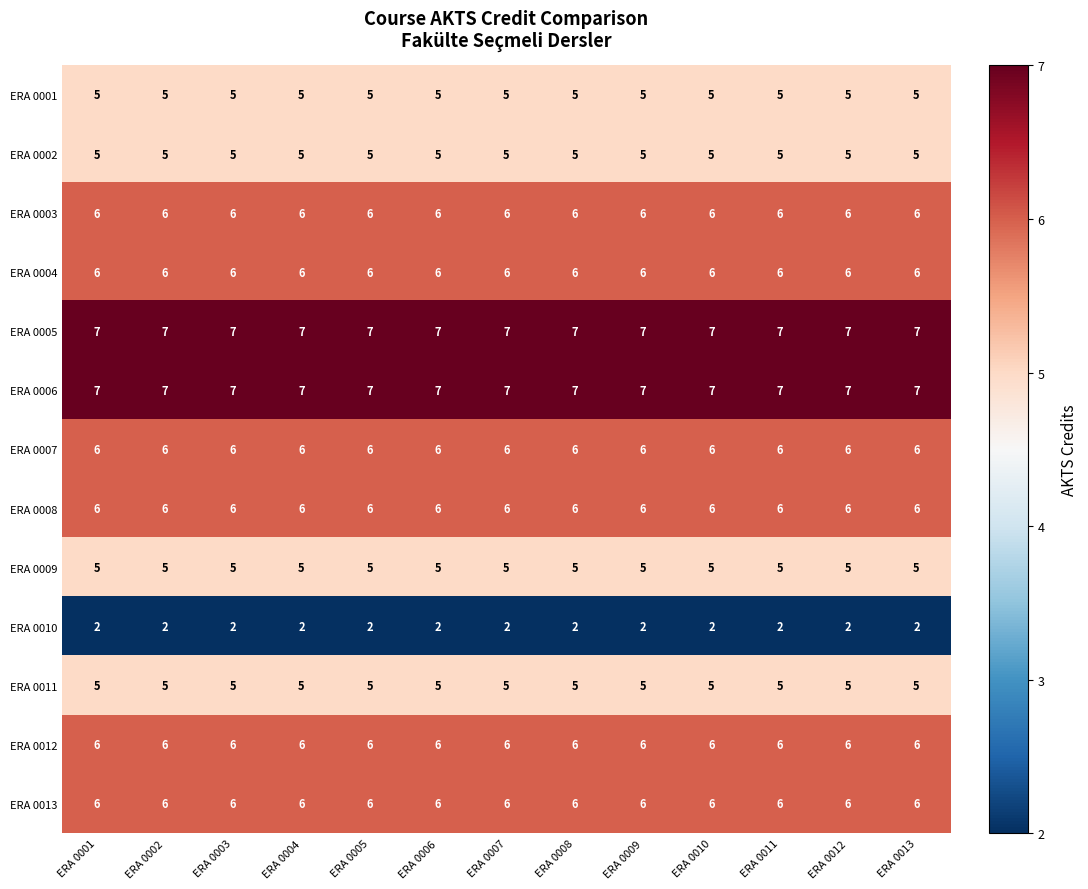

What is the total value across all series at ERA 0007?

72